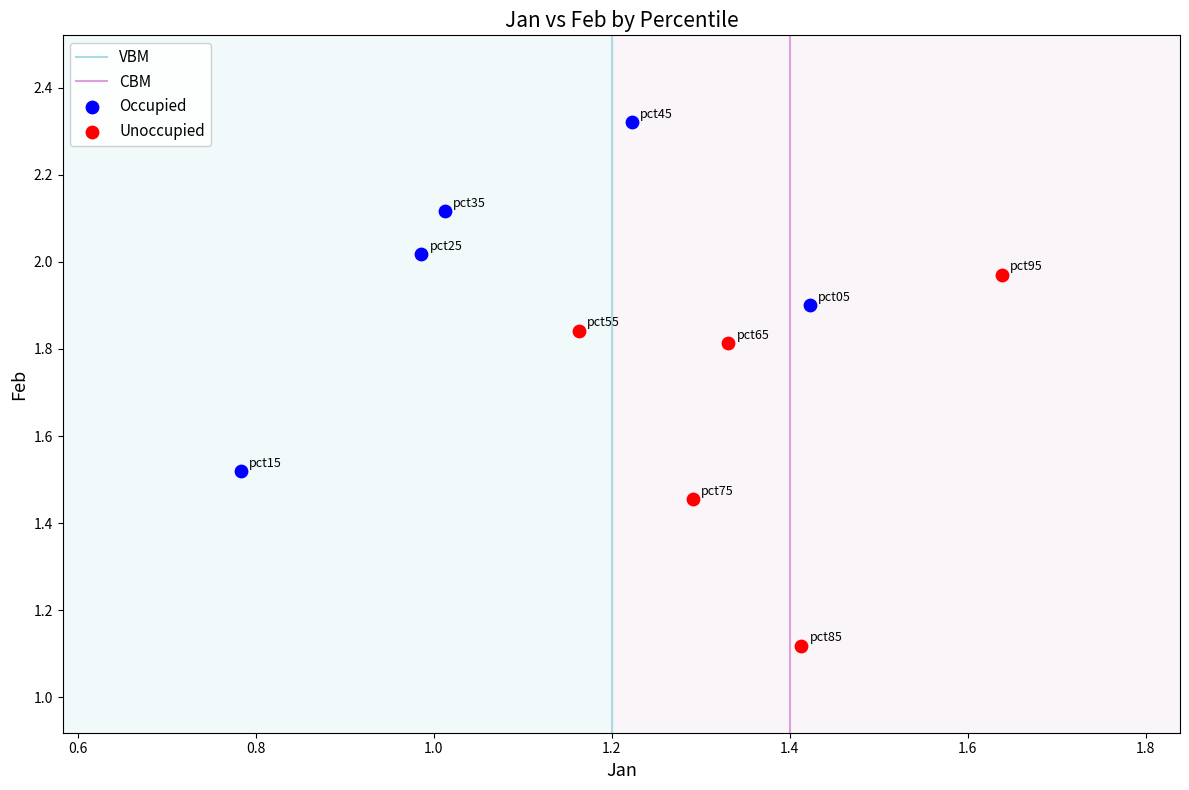

Which series has the largest Y range (max minus min)?

Unoccupied